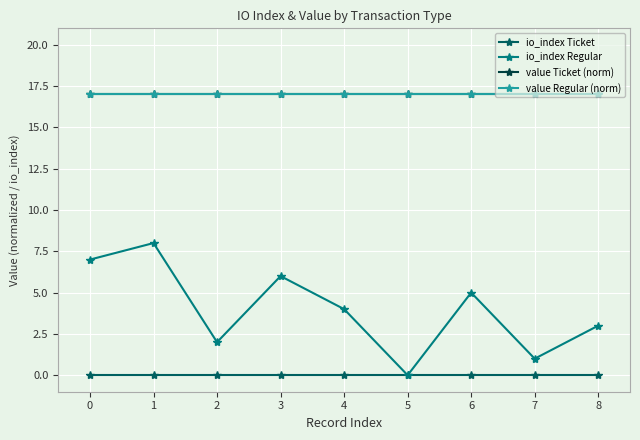

Which series has the largest range (max minus min)?

io_index Regular